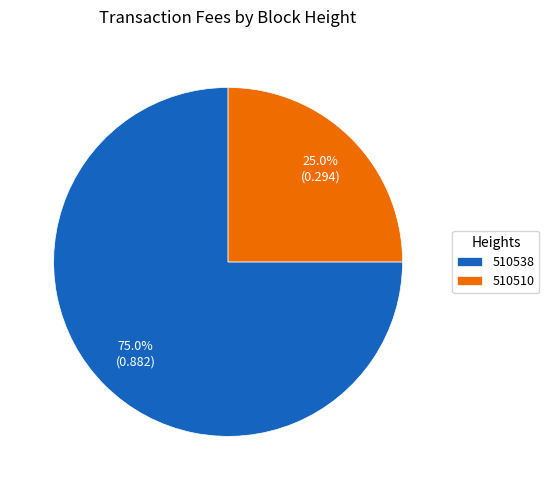

How many slices are in this pie chart?

2